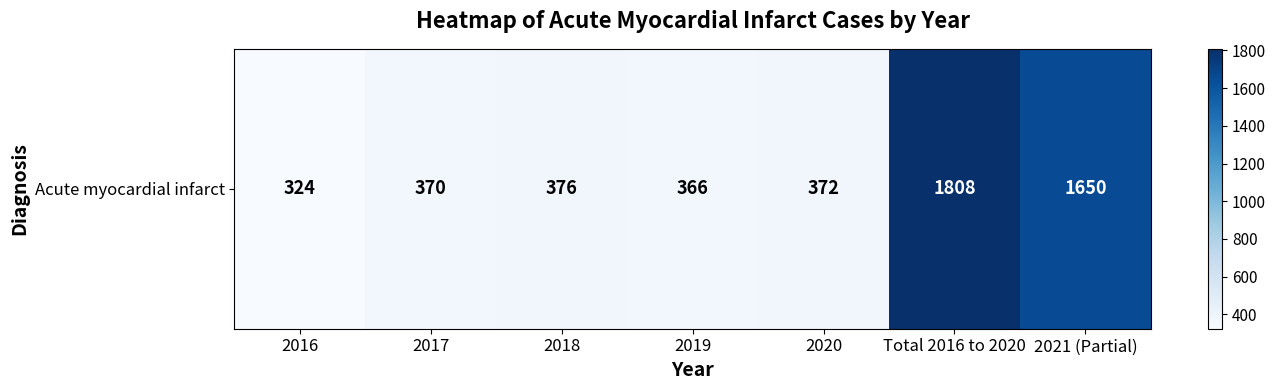

Which label corresponds to the smallest value in the chart?

2016